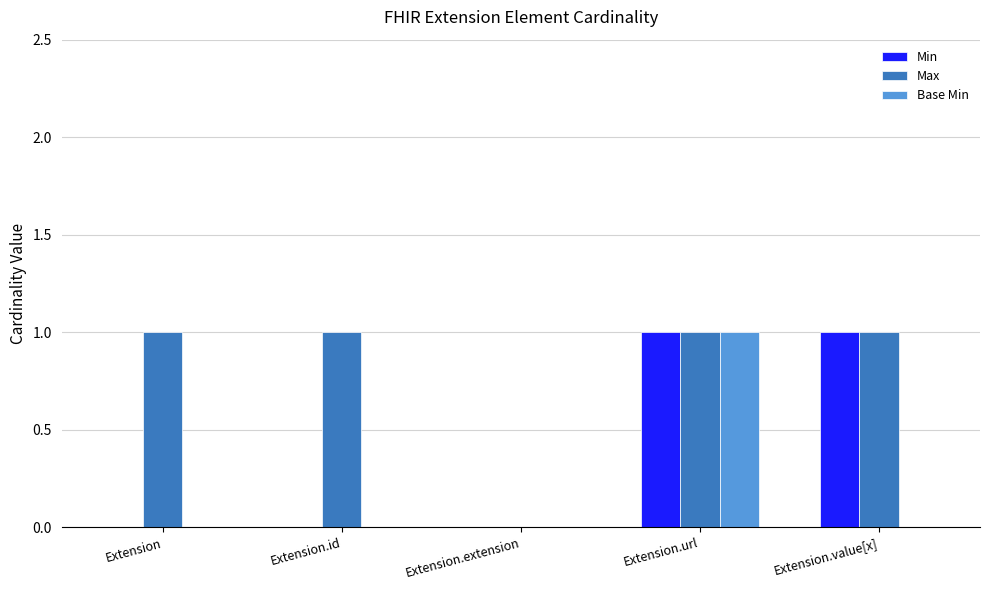

What is the difference between the Min values at Extension and Extension.value[x]?

1